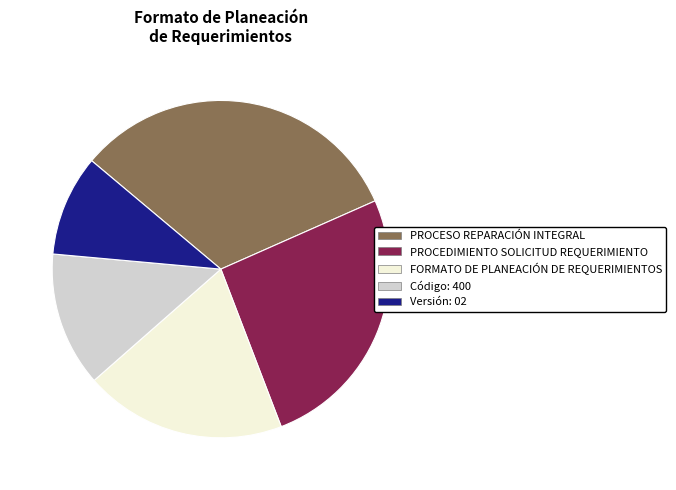

Combined, do Versión: 02 and FORMATO DE PLANEACIÓN DE REQUERIMIENTOS account for over 50%?

No